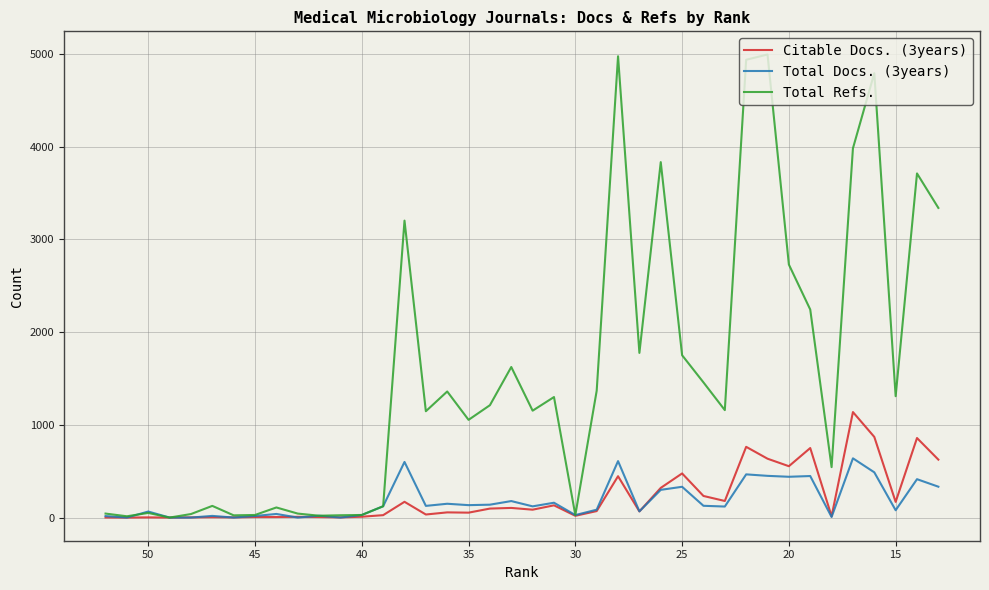

What is the sum of all Citable Docs. (3years) values?

8989